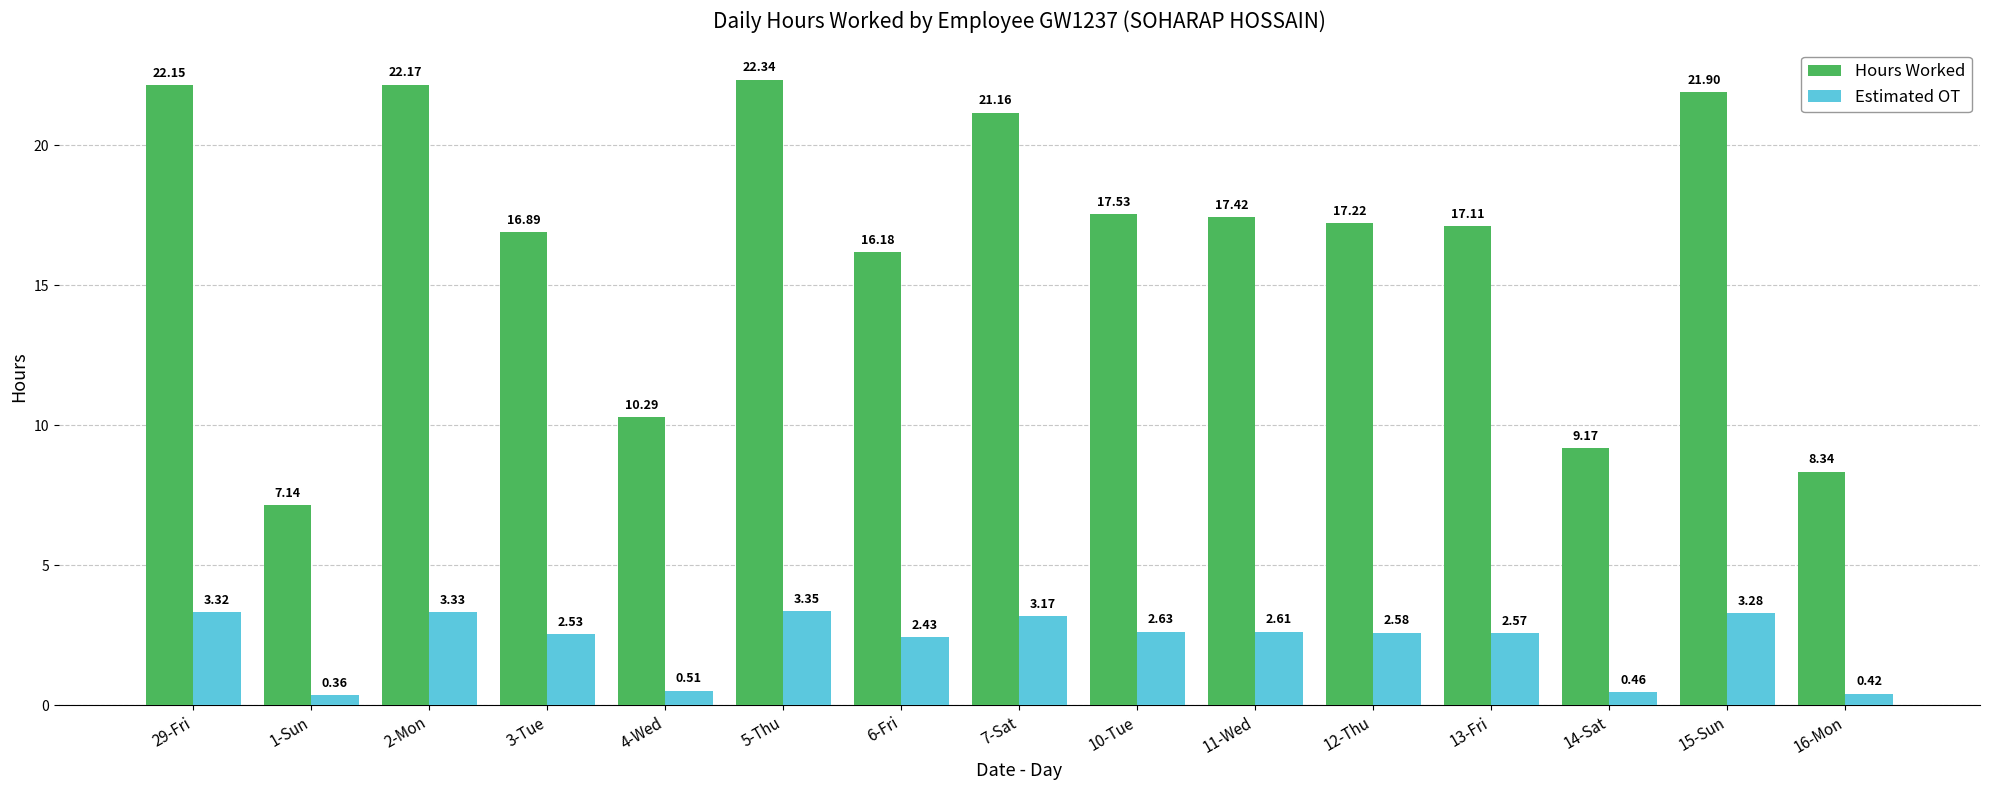

Is it true that Hours Worked equals 4.1 at 1-Sun?

False